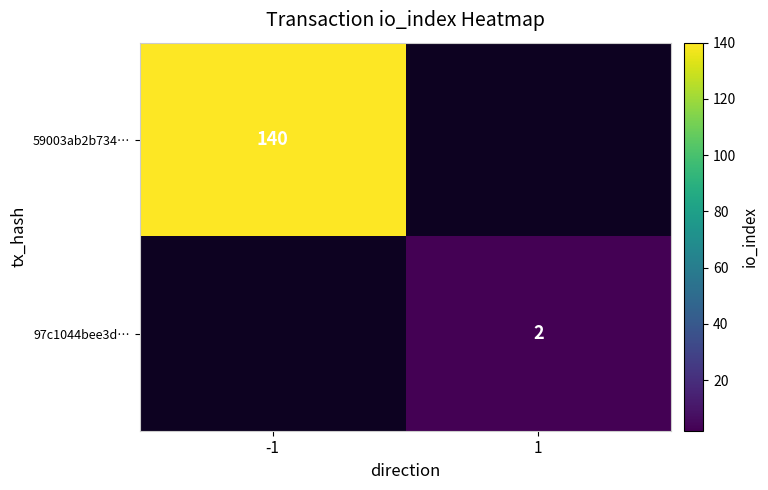

The value of 59003ab2b734… at -1 is 68. True or false?

False